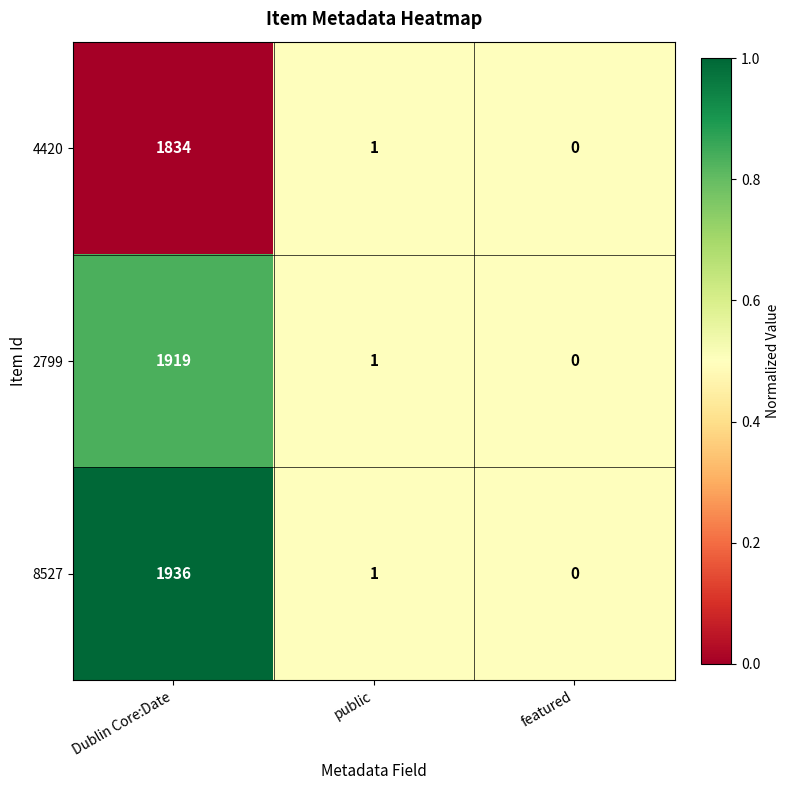

List the series in order of their overall mean, highest first.

8527, 2799, 4420